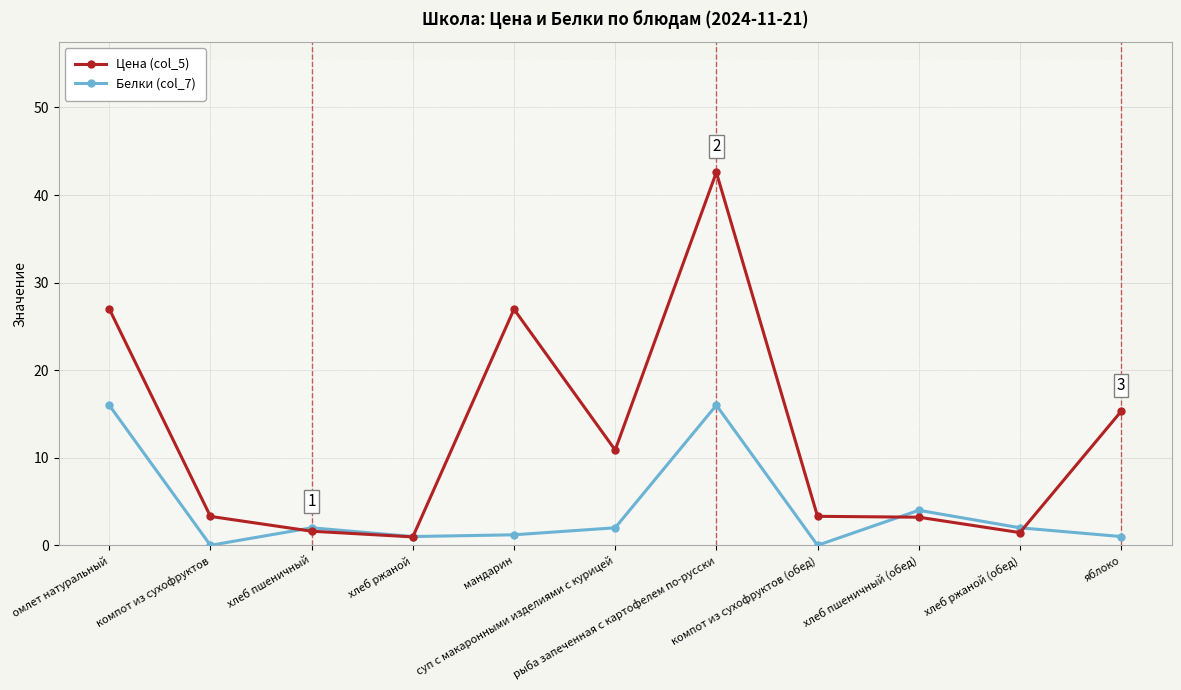

What are all the series names shown in the legend?

Цена (col_5), Белки (col_7)